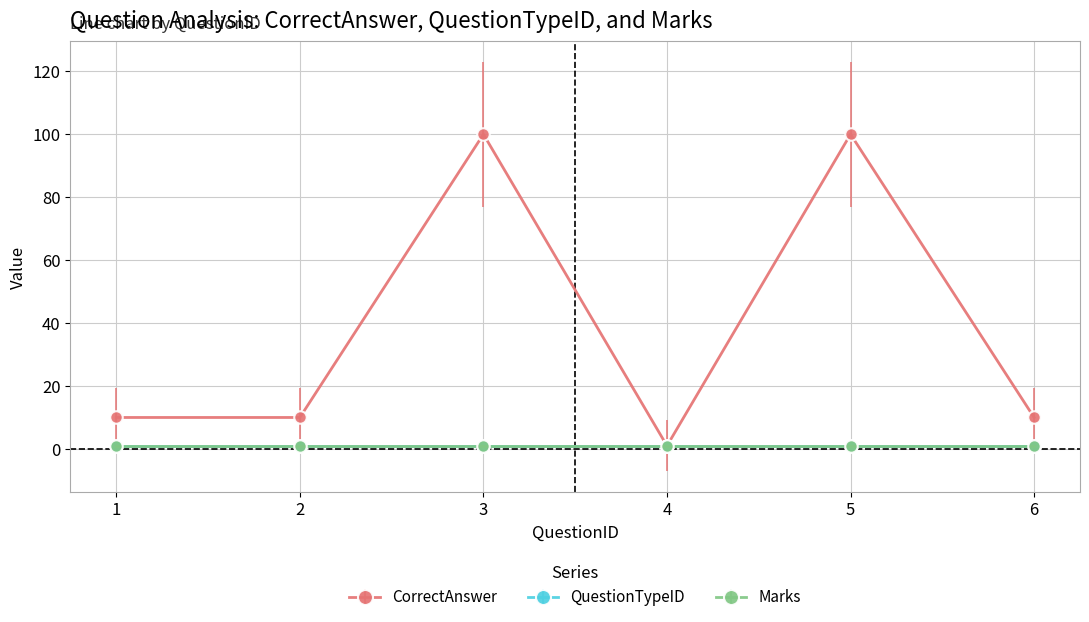

The value of CorrectAnswer at 4 is 0. True or false?

False